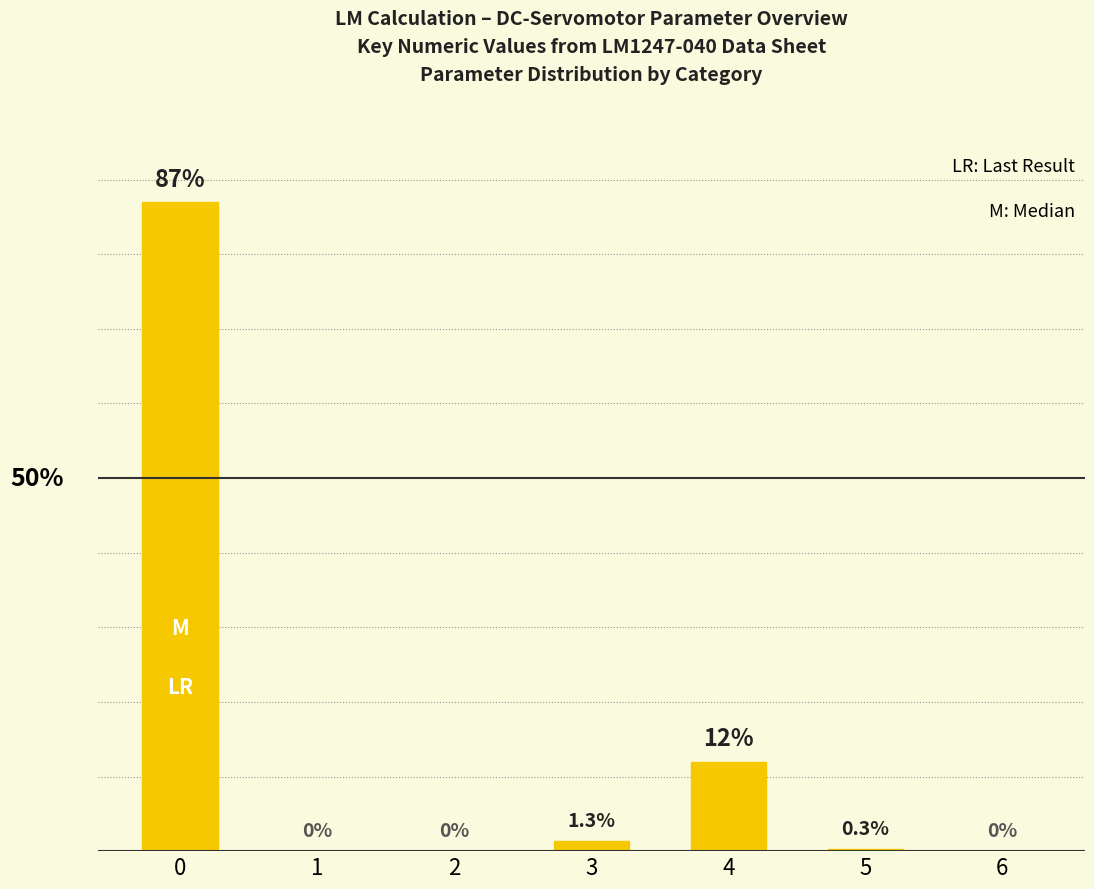

What is the value of the 6th bar from the left?

0.3